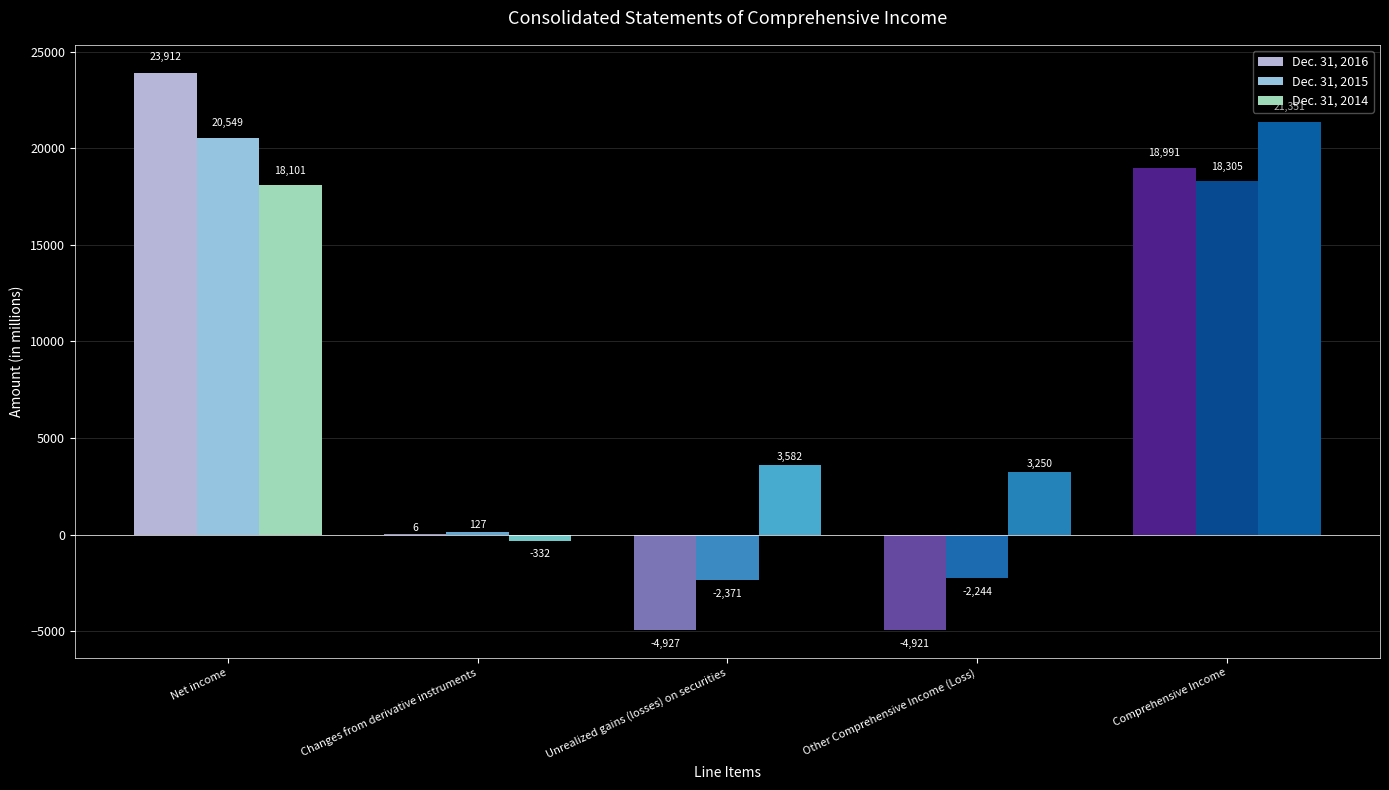

Where does the Dec. 31, 2015 series first go above 127?

Net income